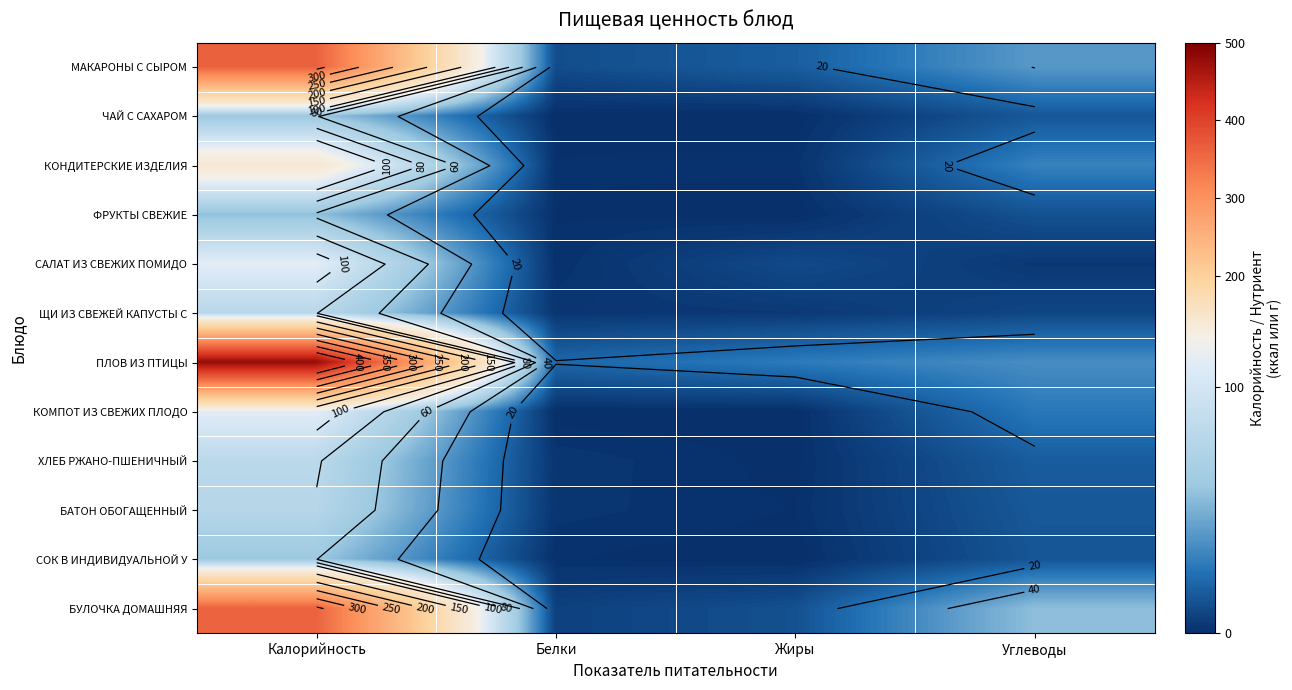

What is the spread (max minus min) of values at Жиры?

28.3